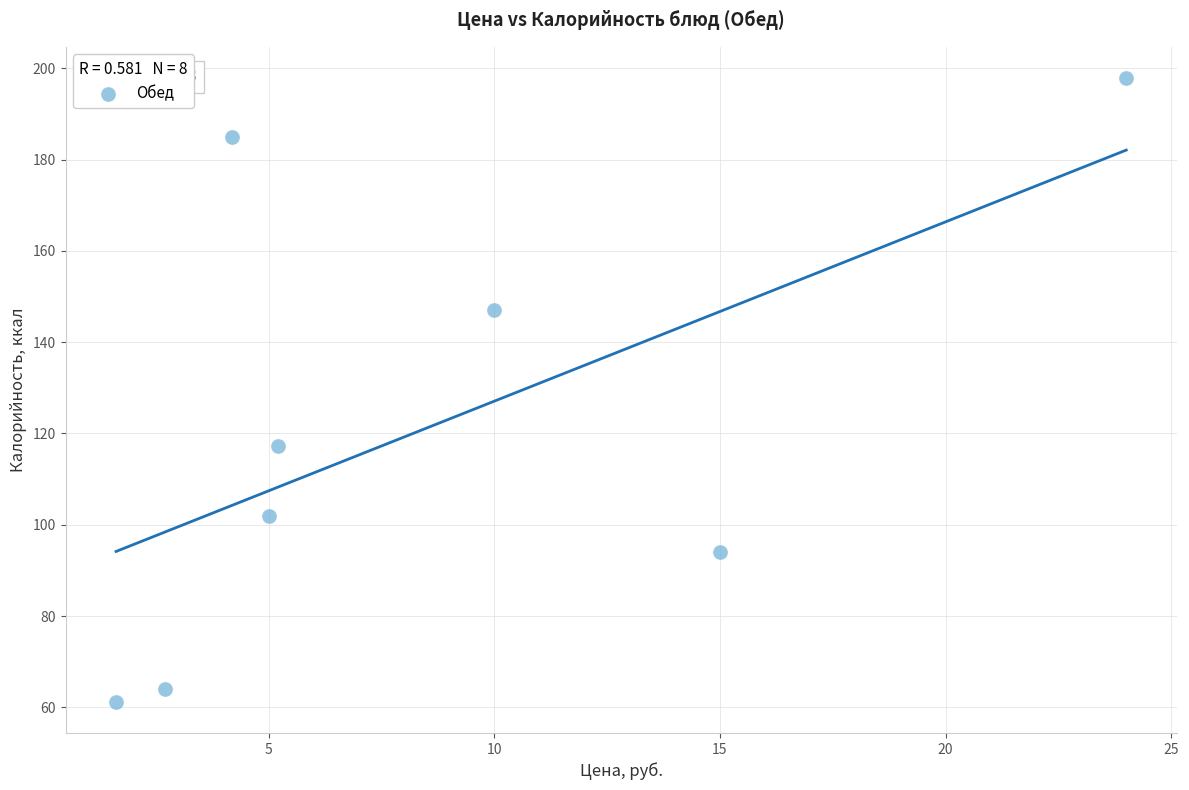

What is the range of X values (max minus min)?

22.4